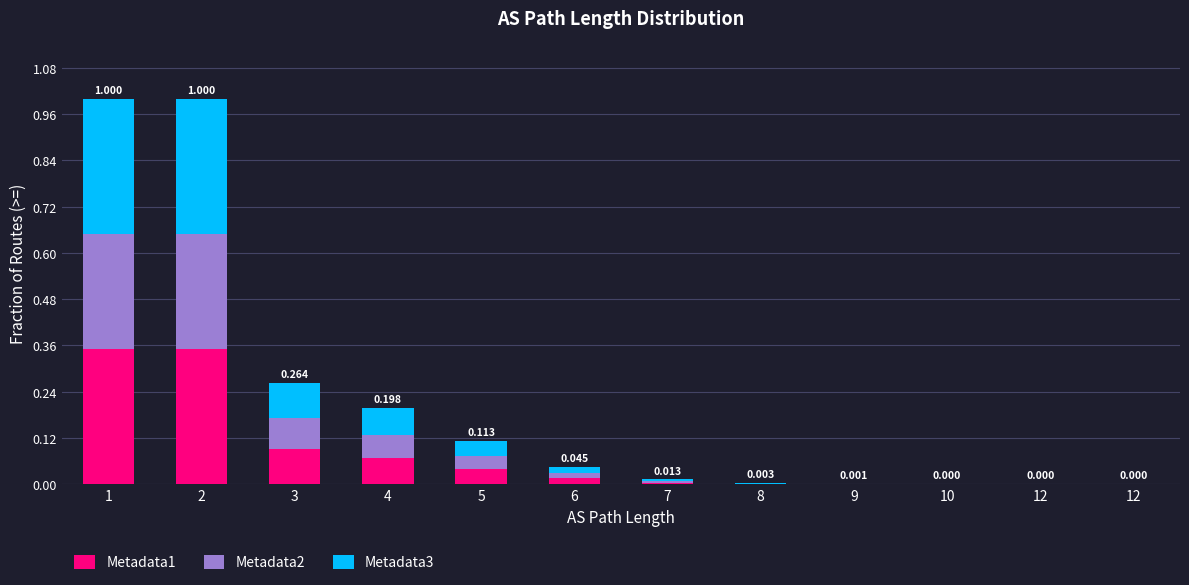

Are the bars grouped side by side (vs. stacked)?

No